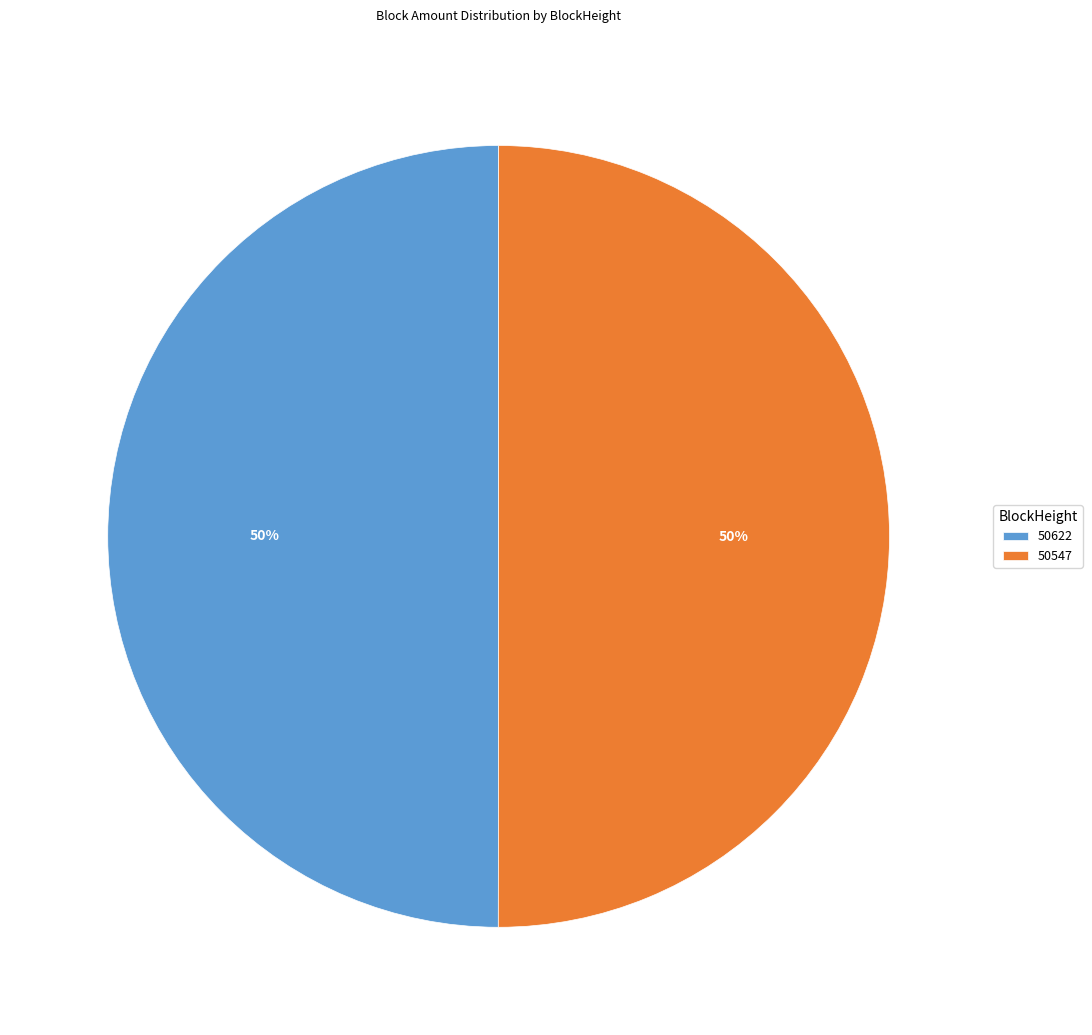

To the nearest percent, what percentage of the pie is 50547?

50%